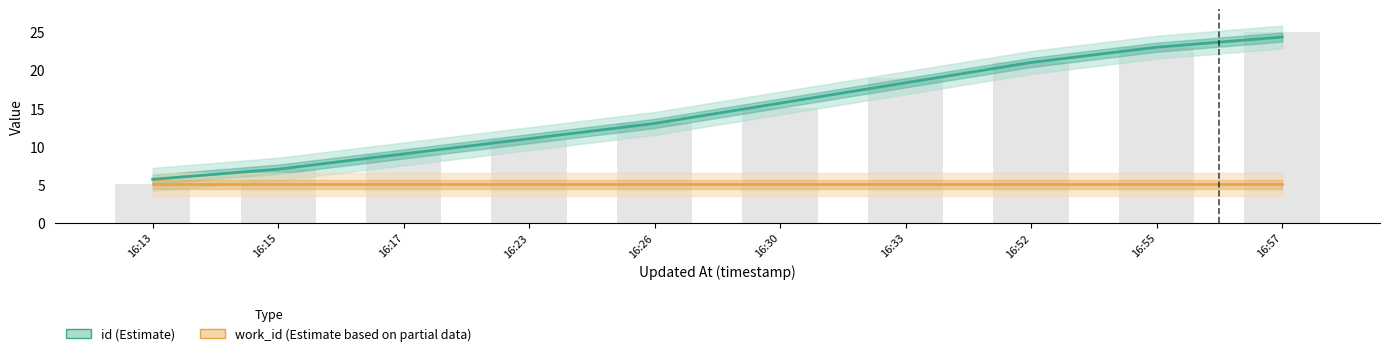

Between 16:15 and 16:57, which is larger?

16:57